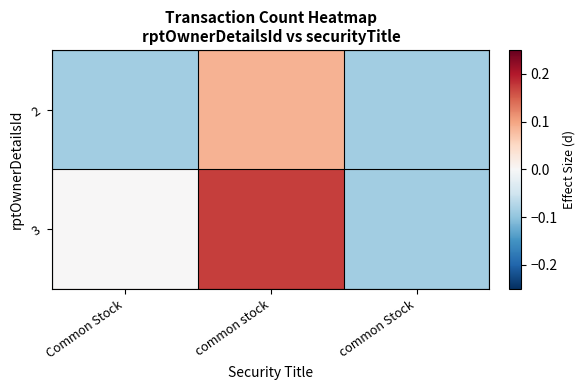

Which has a higher value, common Stock or Common Stock?

common Stock